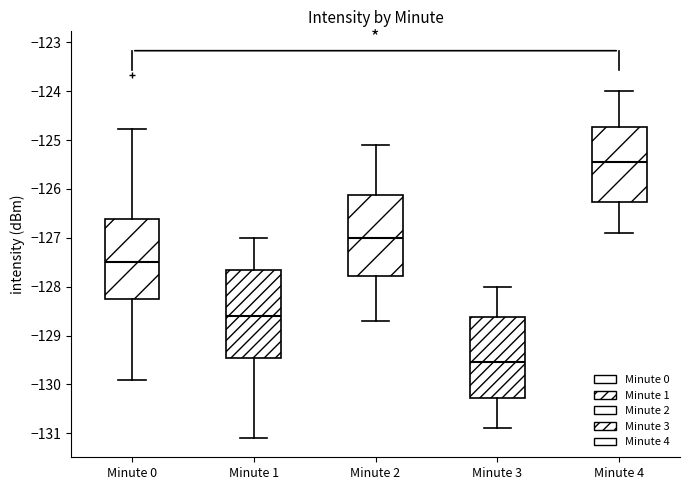

Reading left to right, transcribe this box plot: for each box, give where its median line is, the range the box spans, and where its two whiskers end, as read against the y-axis. The values are not printed on the chart, so give them approximately, as read against the axis.

Minute 0: median -127.5, box -128.2 to -126.6, whiskers -129.9 to -124.8
Minute 1: median -128.6, box -129.4 to -127.7, whiskers -131.1 to -127.0
Minute 2: median -127.0, box -127.8 to -126.1, whiskers -128.7 to -125.1
Minute 3: median -129.5, box -130.3 to -128.6, whiskers -130.9 to -128.0
Minute 4: median -125.4, box -126.3 to -124.7, whiskers -126.9 to -124.0